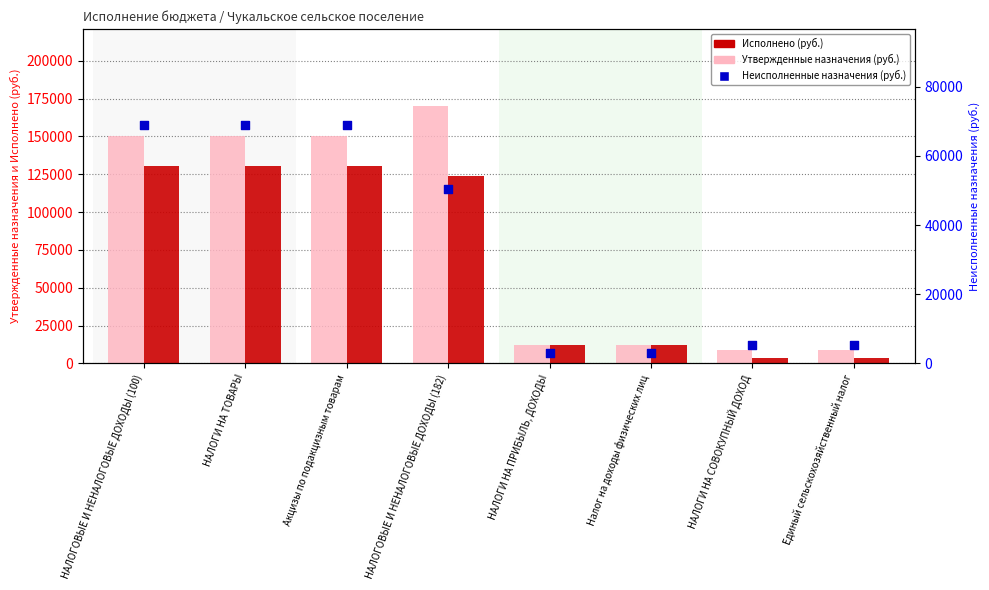

At which category is the sum across all series the highest?

НАЛОГОВЫЕ И НЕНАЛОГОВЫЕ ДОХОДЫ (100)